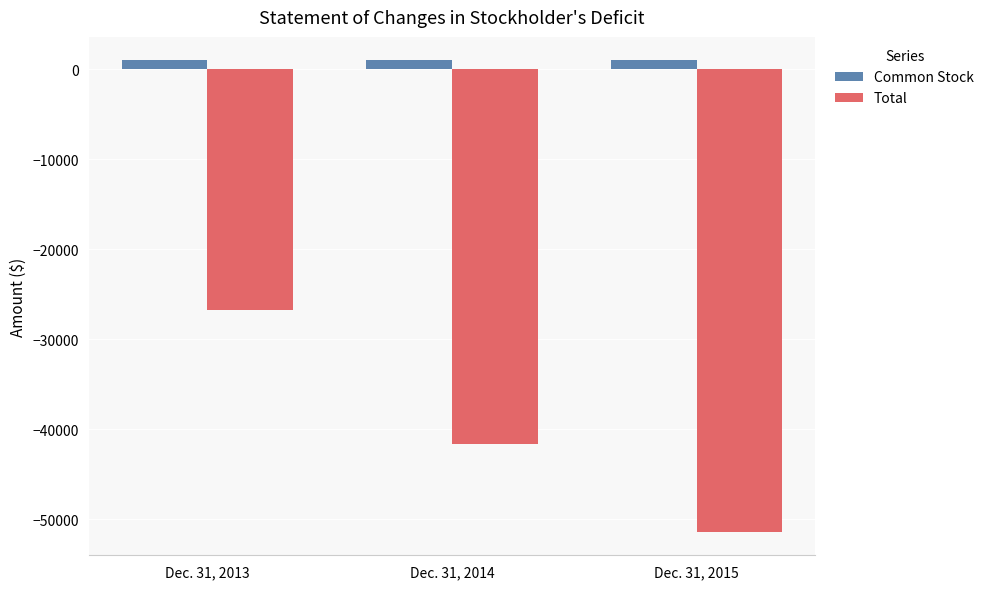

Rank the series by their average value, from lowest to highest.

Total, Common Stock